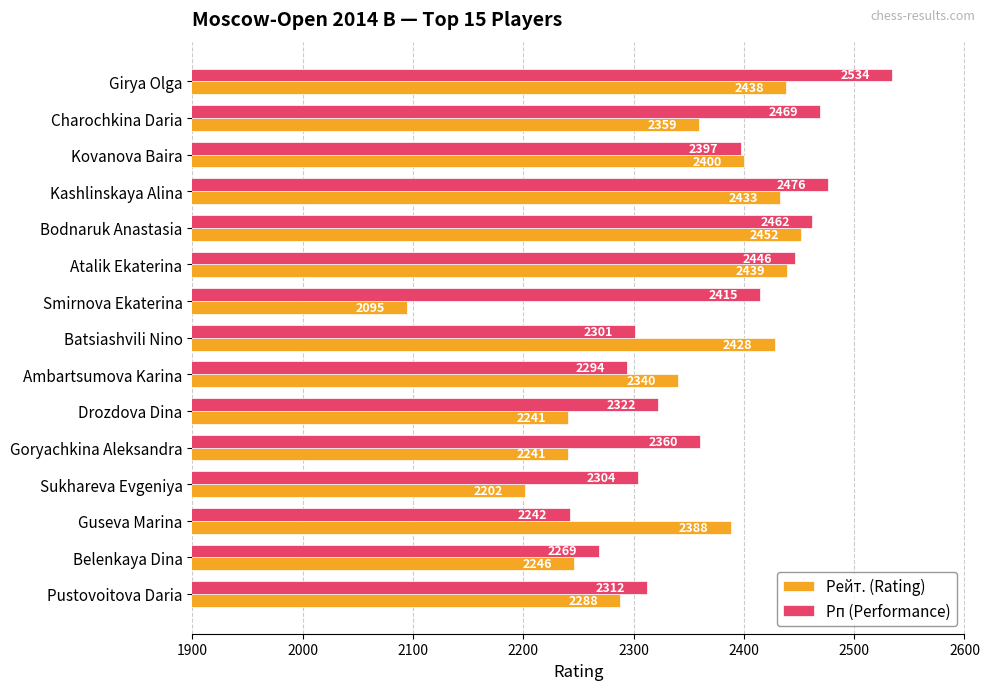

What value does the Рп (Performance) series have at Charochkina Daria, to the nearest 50?

2450